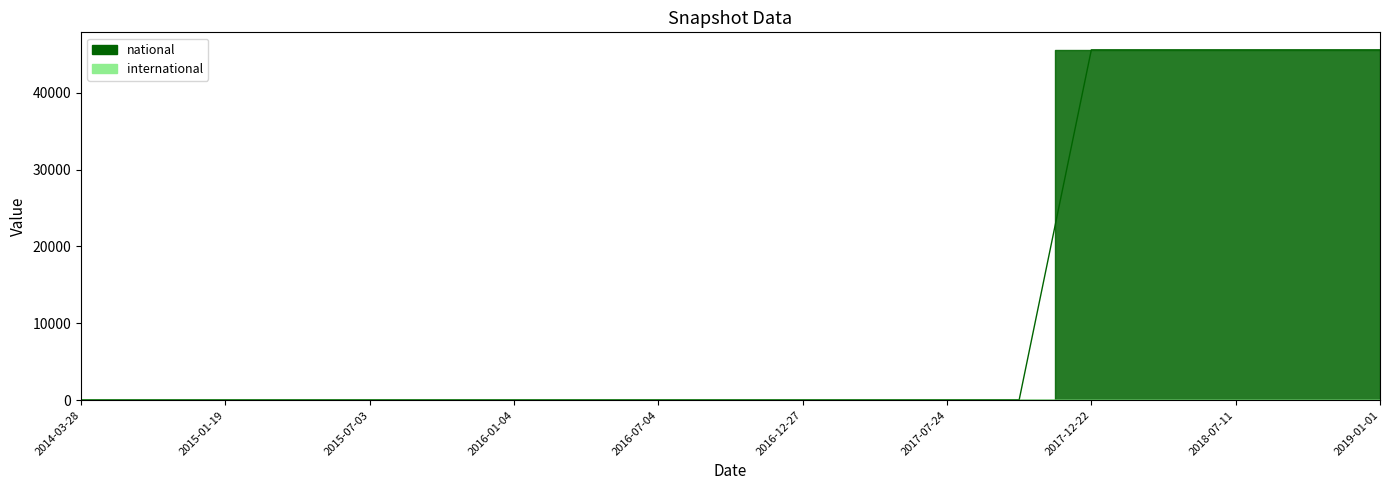

Rank the categories by value from lowest to highest.

2014-03-28, 2014-09-08, 2015-01-19, 2015-04-09, 2015-07-03, 2015-10-01, 2016-01-04, 2016-04-05, 2016-07-04, 2016-10-07, 2016-12-27, 2017-04-12, 2017-07-24, 2017-10-12, 2017-12-22, 2018-04-09, 2018-07-11, 2018-09-28, 2019-01-01